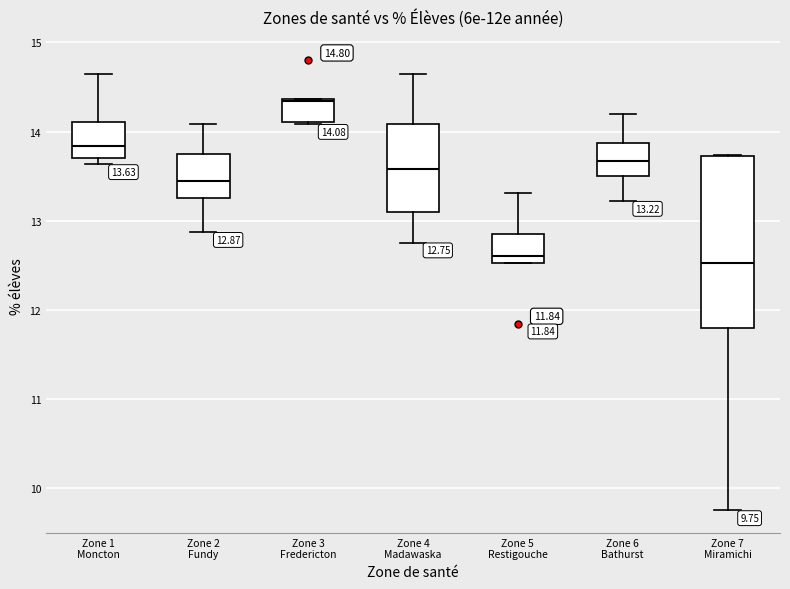

Comparing the boxes themselves (not the whiskers), which one is the tallest?

Zone 7 Miramichi